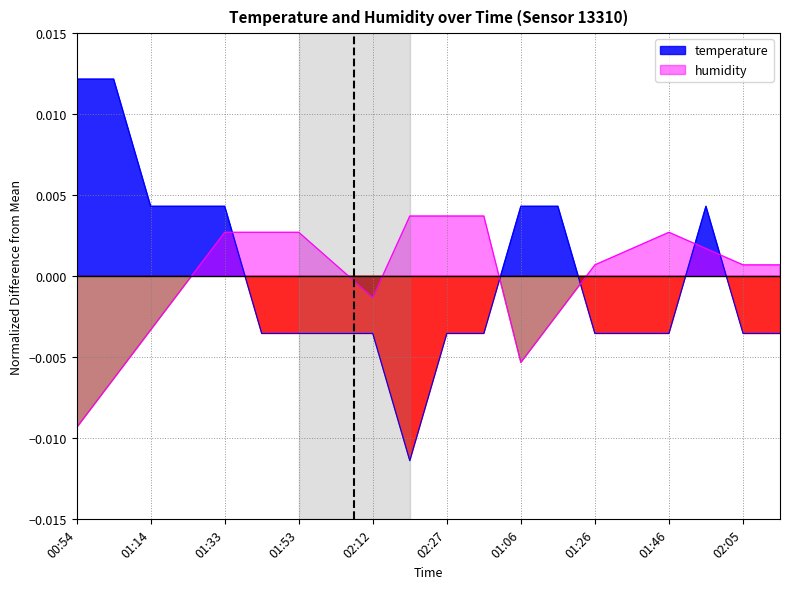

Which series changed the most between 01:43 and 01:53?

temperature